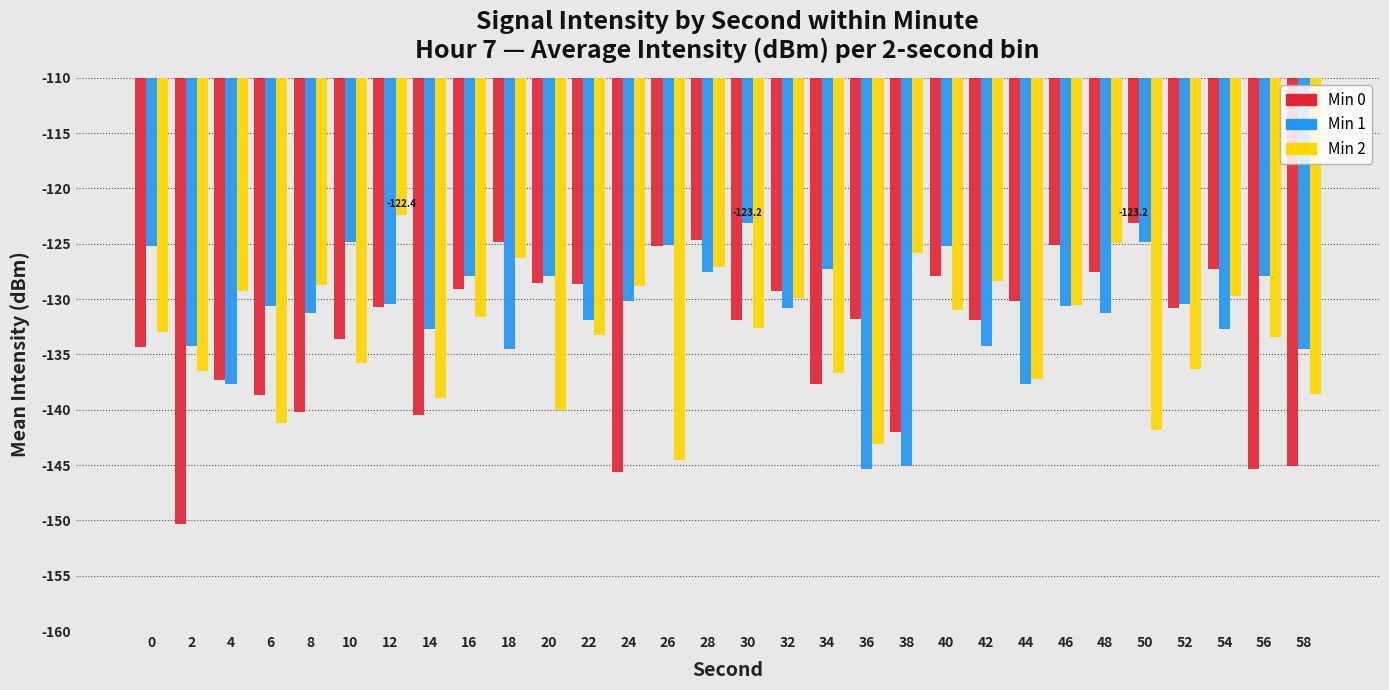

At which category is the sum across all series the highest?

28